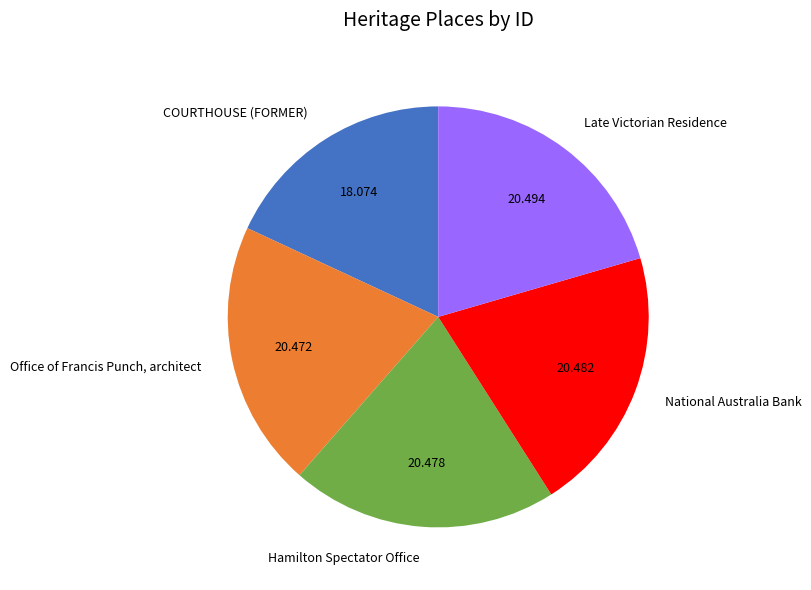

Is Hamilton Spectator Office the majority of the pie?

No